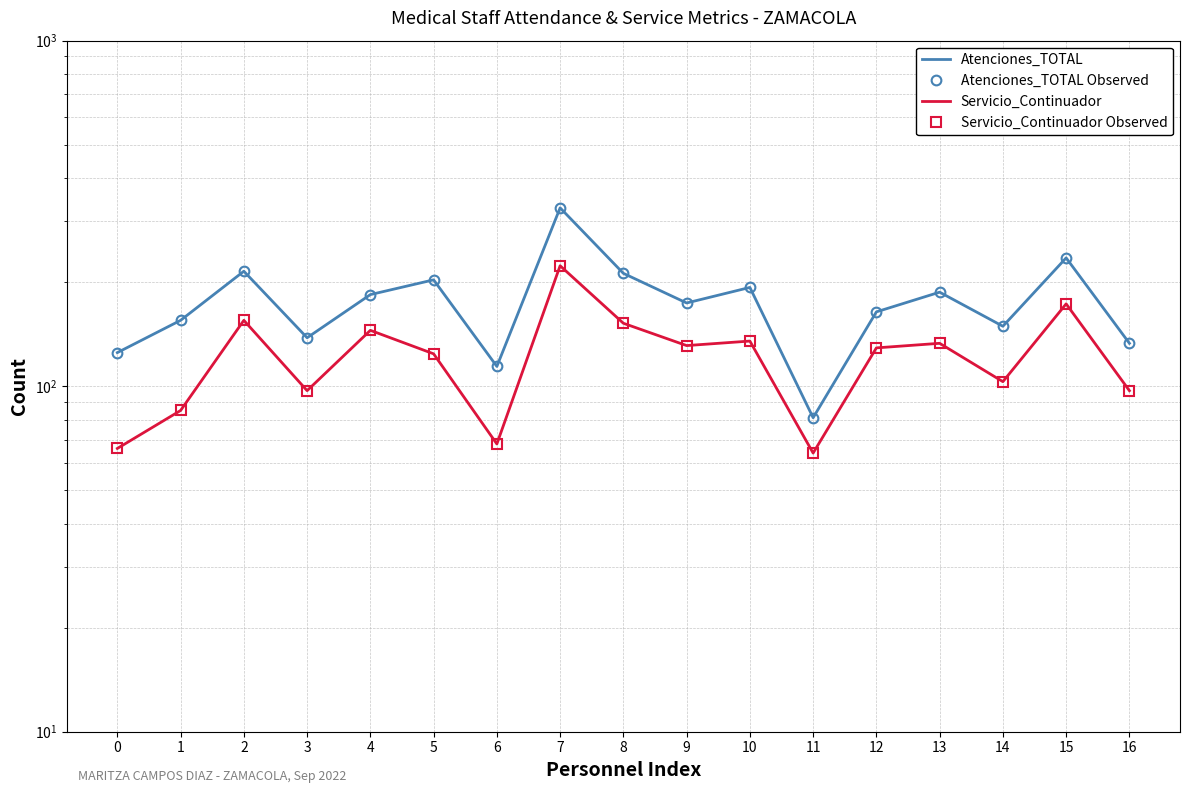

What is the total value across all series at 4?

658